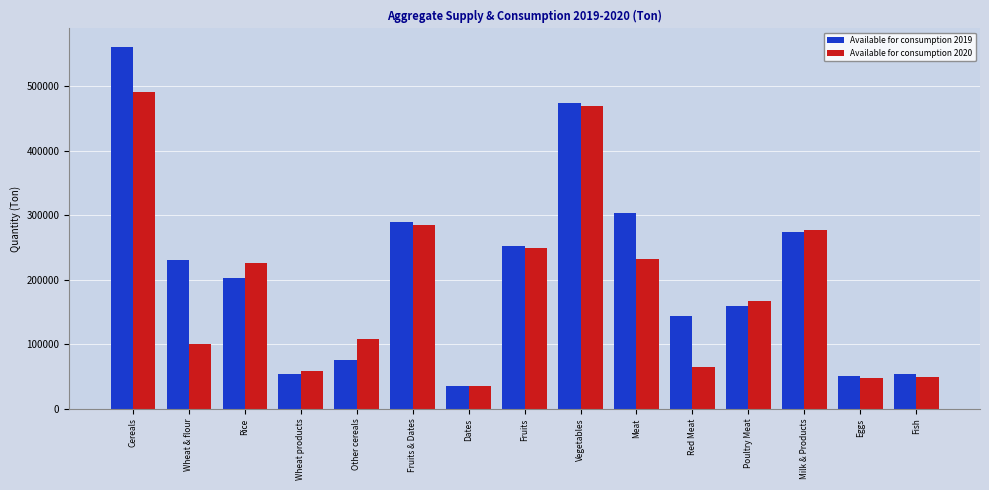

What is the sum of all Available for consumption 2019 values?

3161520